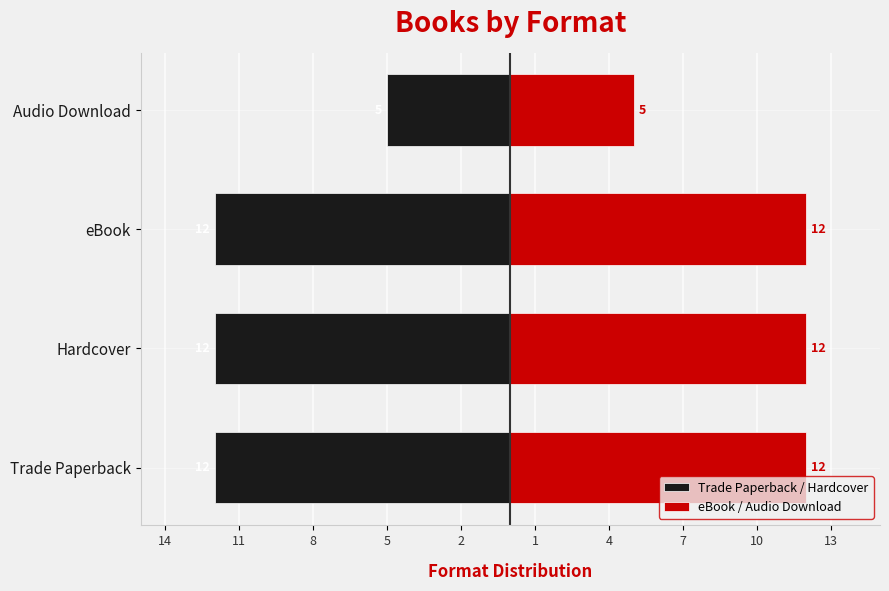

Which series has the largest range (max minus min)?

Trade Paperback / Hardcover